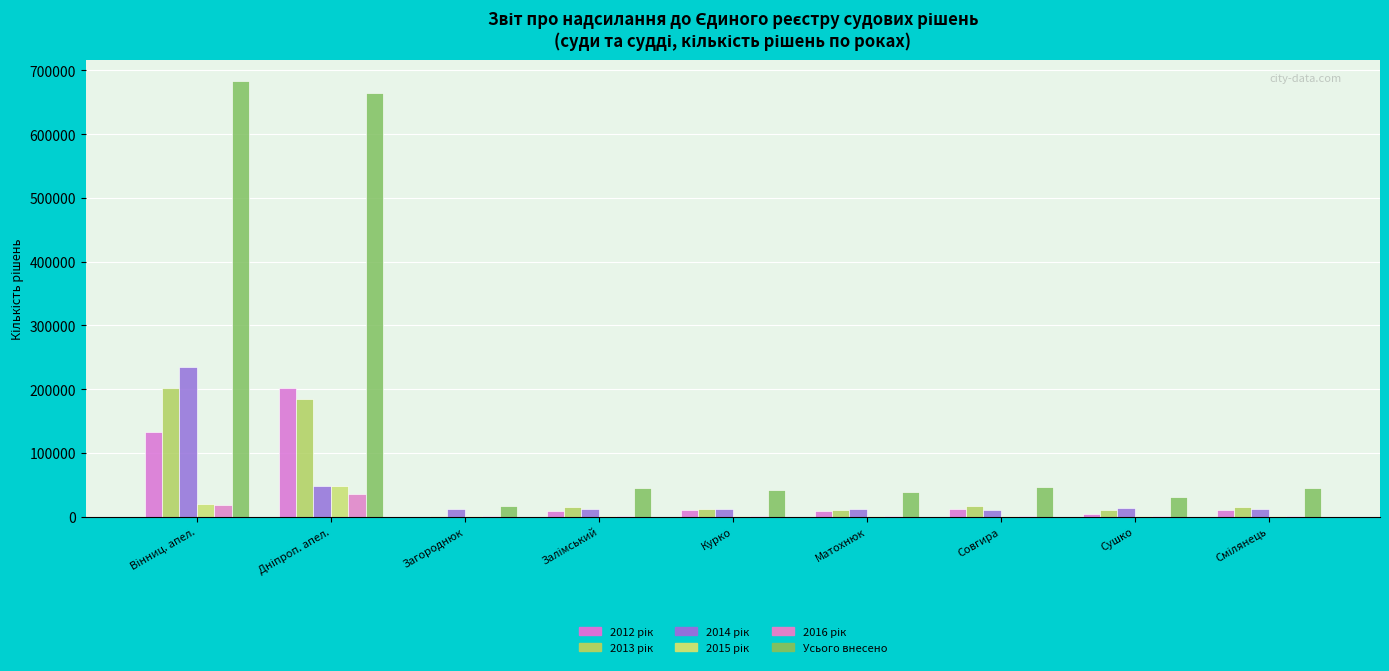

Count the number of data series in this chart.

6